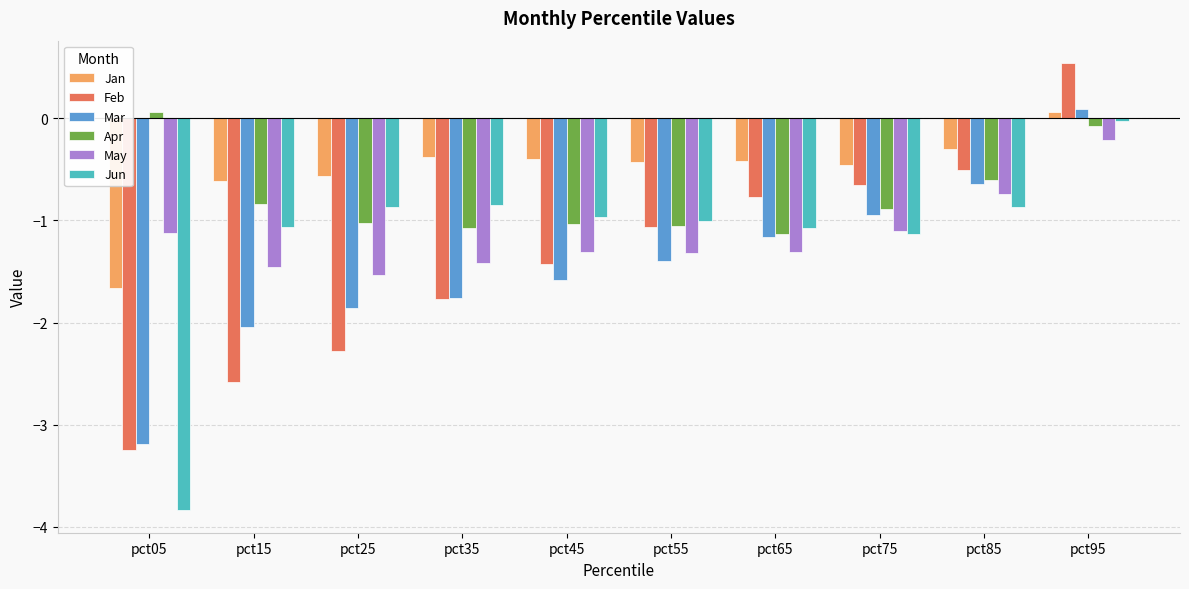

What is the spread (max minus min) of values at pct35?

1.4